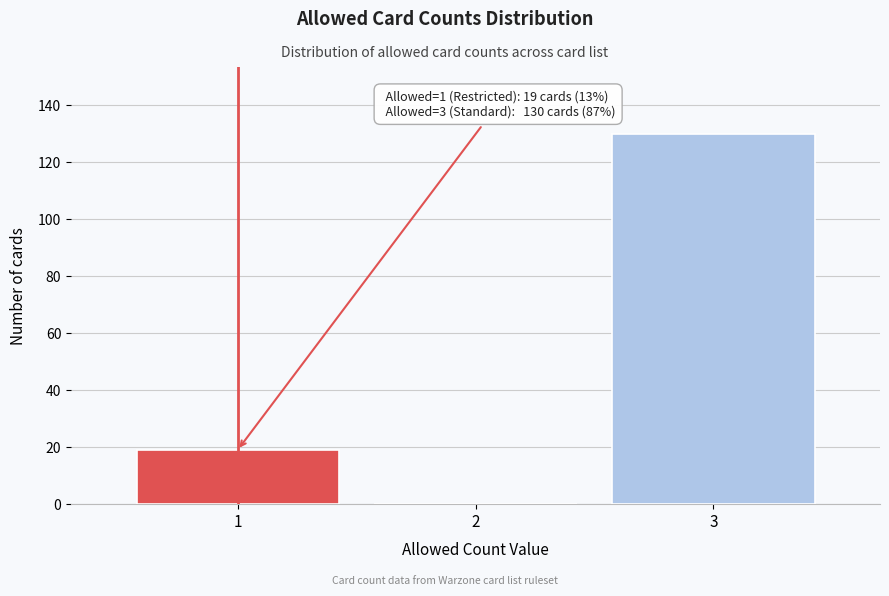

Reading left to right, transcribe all the data shown in this chart.

1=19	2=0	3=130